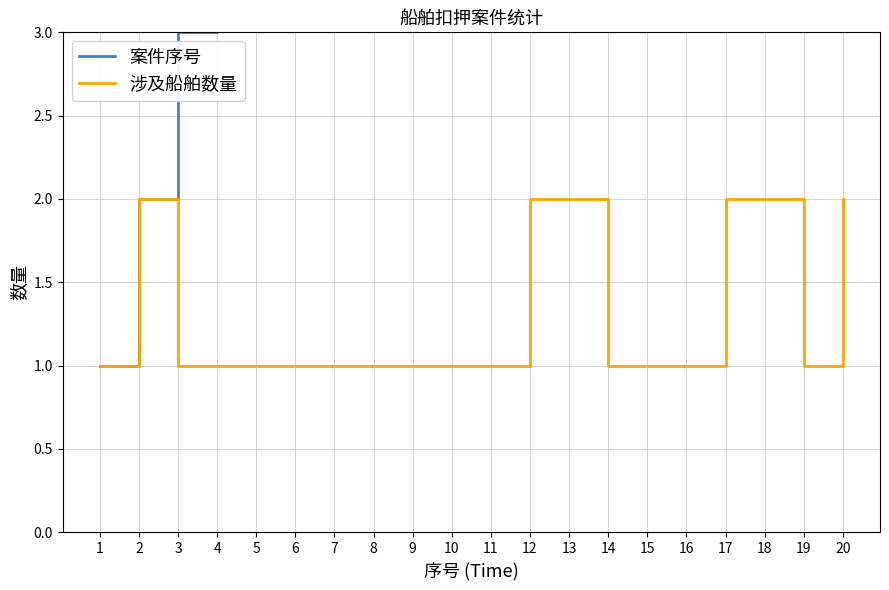

At which category is the sum across all series the highest?

20